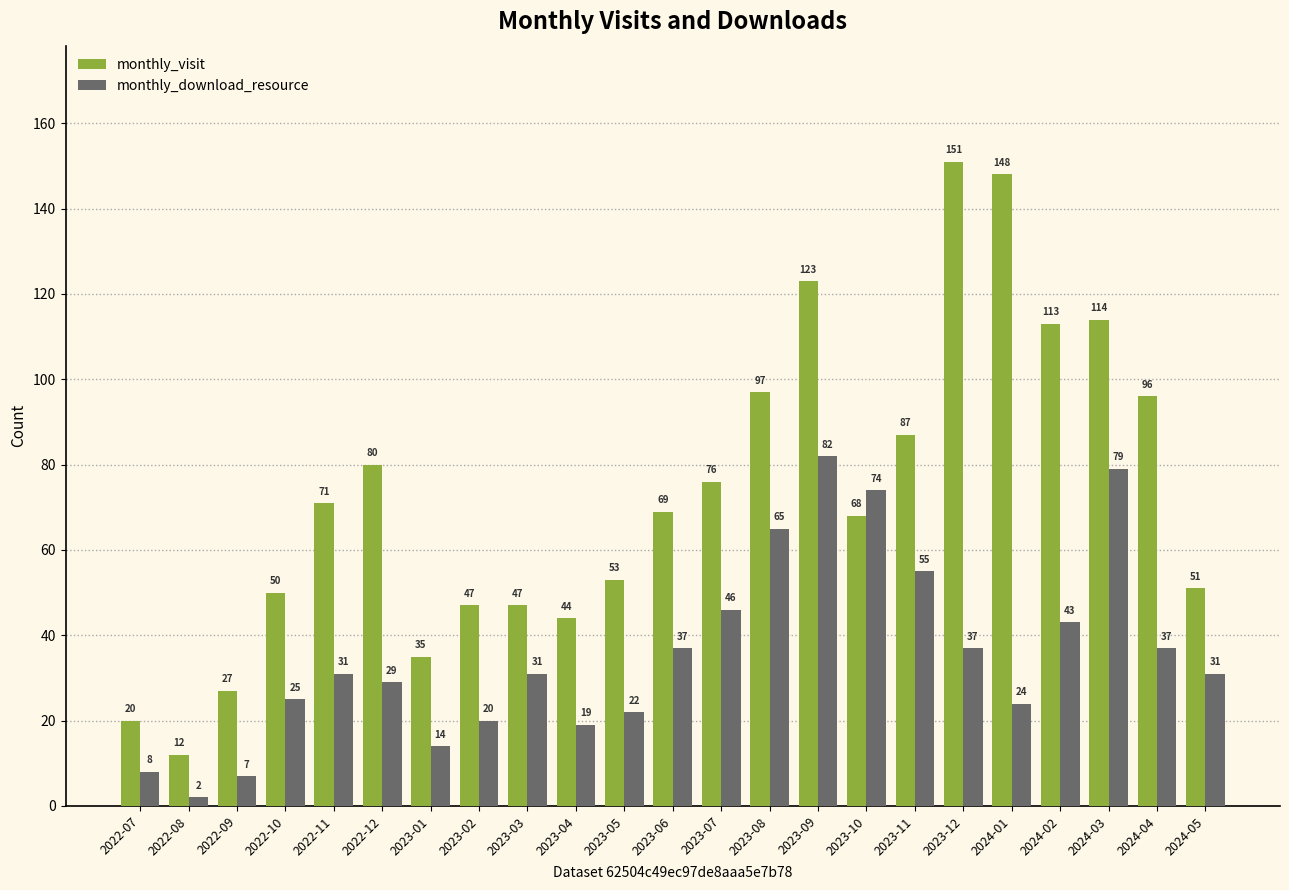

Reading left to right, extract all data points from this chart.

monthly_visit: 2022-07=20	2022-08=12	2022-09=27	2022-10=50	2022-11=71	2022-12=80	2023-01=35	2023-02=47	2023-03=47	2023-04=44	2023-05=53	2023-06=69	2023-07=76	2023-08=97	2023-09=123	2023-10=68	2023-11=87	2023-12=151	2024-01=148	2024-02=113	2024-03=114	2024-04=96	2024-05=51
monthly_download_resource: 2022-07=8	2022-08=2	2022-09=7	2022-10=25	2022-11=31	2022-12=29	2023-01=14	2023-02=20	2023-03=31	2023-04=19	2023-05=22	2023-06=37	2023-07=46	2023-08=65	2023-09=82	2023-10=74	2023-11=55	2023-12=37	2024-01=24	2024-02=43	2024-03=79	2024-04=37	2024-05=31